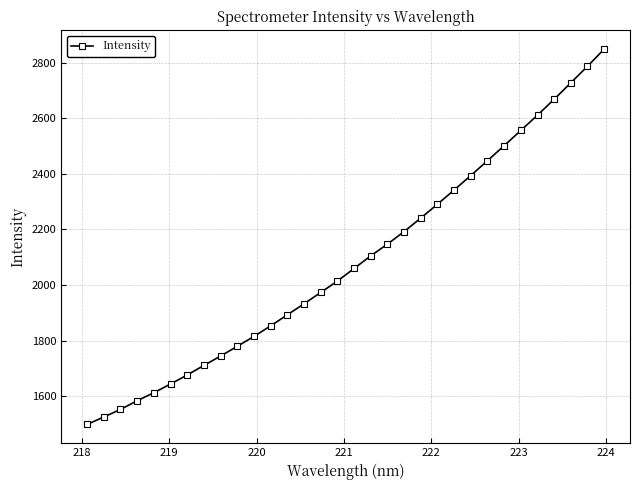

Is this an area chart (filled region under the line)?

No